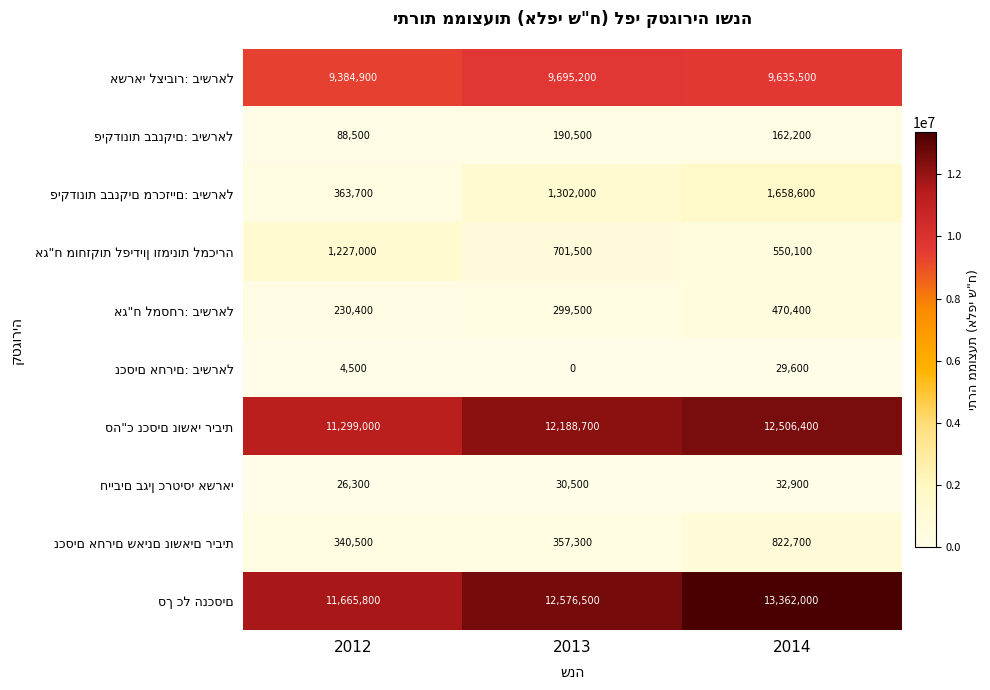

At which category is the sum across all series the highest?

2014